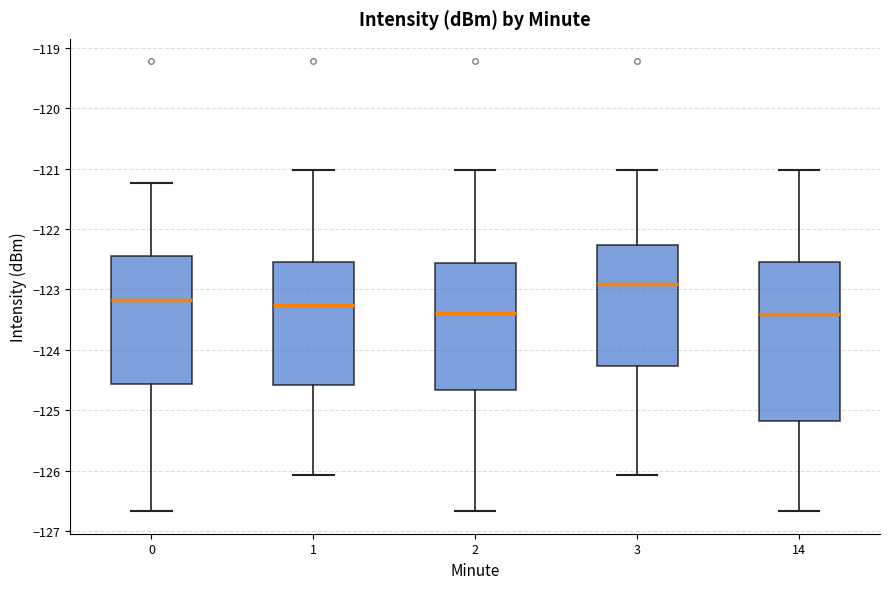

Reading left to right, transcribe this box plot: for each box, give where its median line is, the range the box spans, and where its two whiskers end, as read against the y-axis. The values are not printed on the chart, so give them approximately, as read against the axis.

0: median -123.2, box -124.6 to -122.4, whiskers -126.7 to -121.2
1: median -123.3, box -124.6 to -122.5, whiskers -126.1 to -121.0
2: median -123.4, box -124.7 to -122.6, whiskers -126.7 to -121.0
3: median -122.9, box -124.3 to -122.3, whiskers -126.1 to -121.0
14: median -123.4, box -125.2 to -122.5, whiskers -126.7 to -121.0